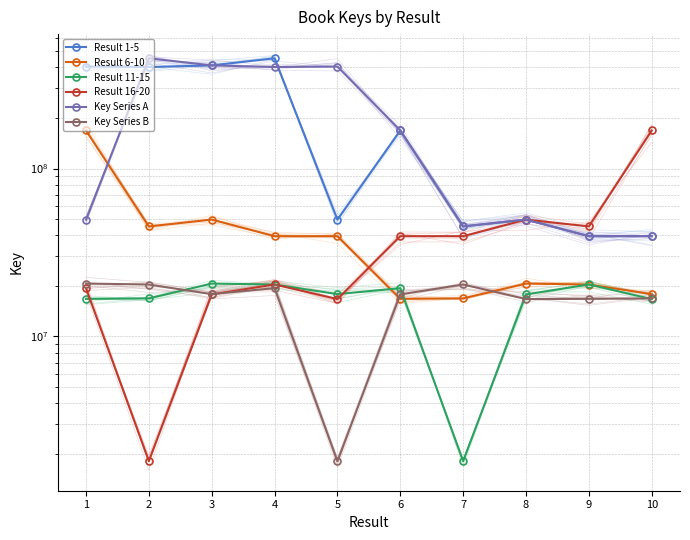

At which label does Result 11-15 reach its minimum?

7